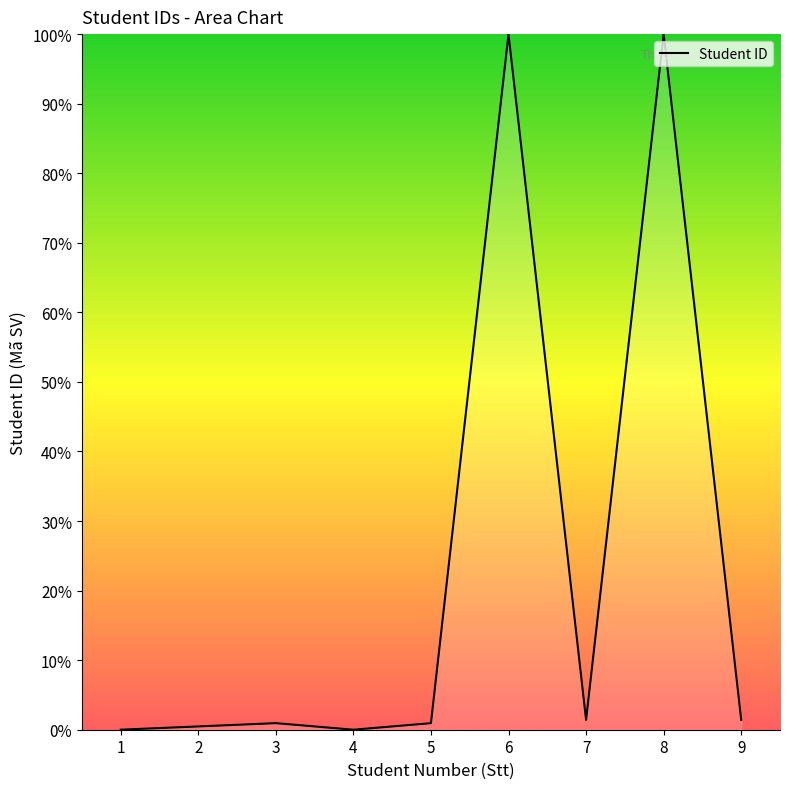

What is the greatest value displayed?

100.0